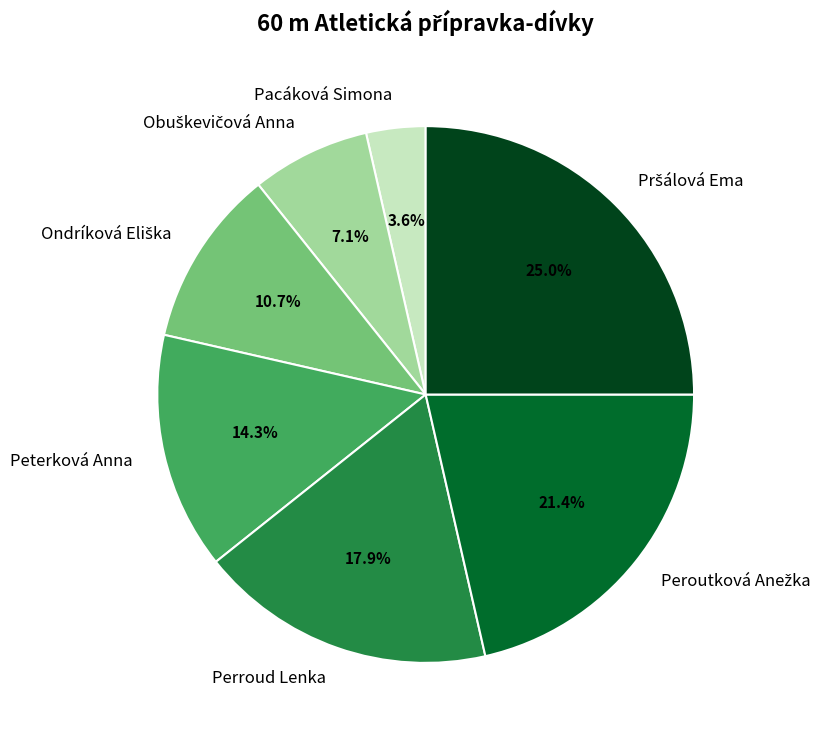

Is there a majority slice in this chart?

No